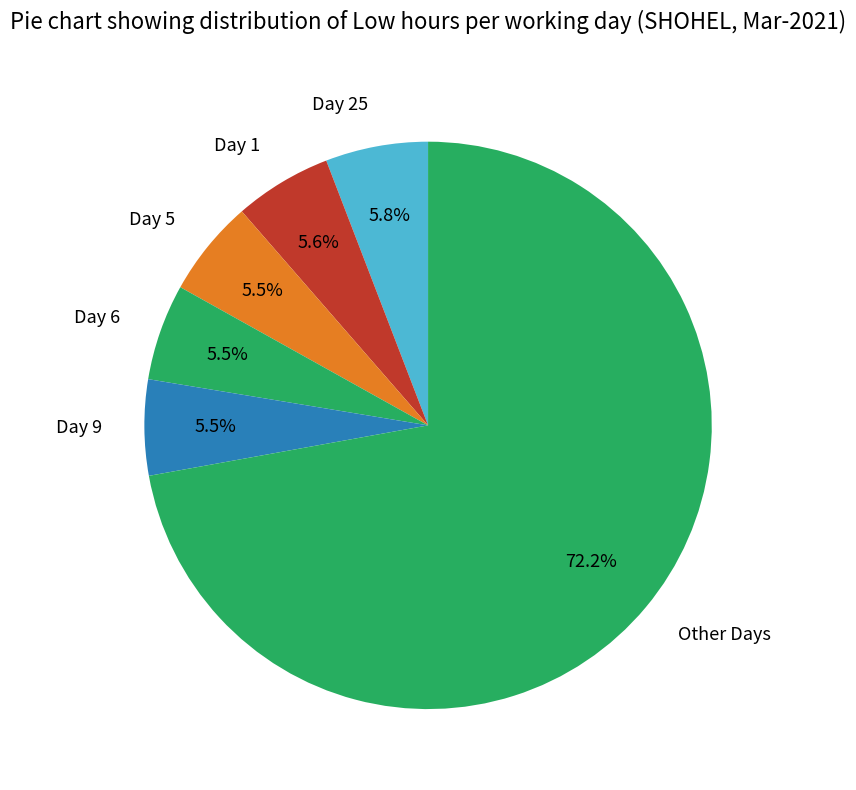

Does Day 1 account for over 50% of the chart?

No